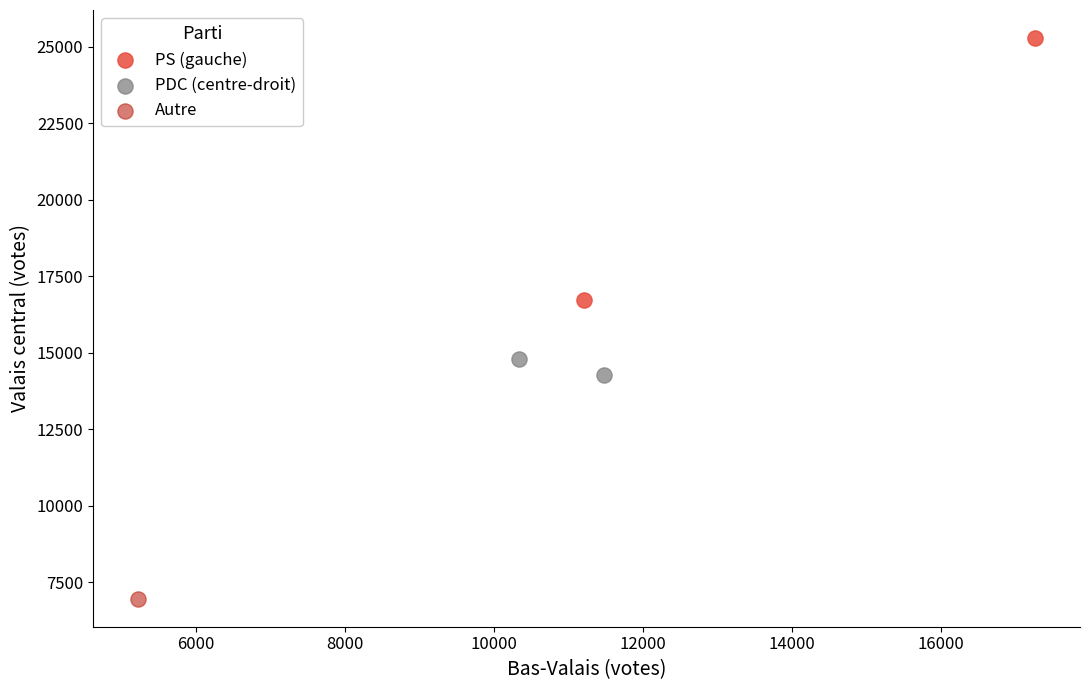

Which series contains the highest Y value?

PS (gauche)